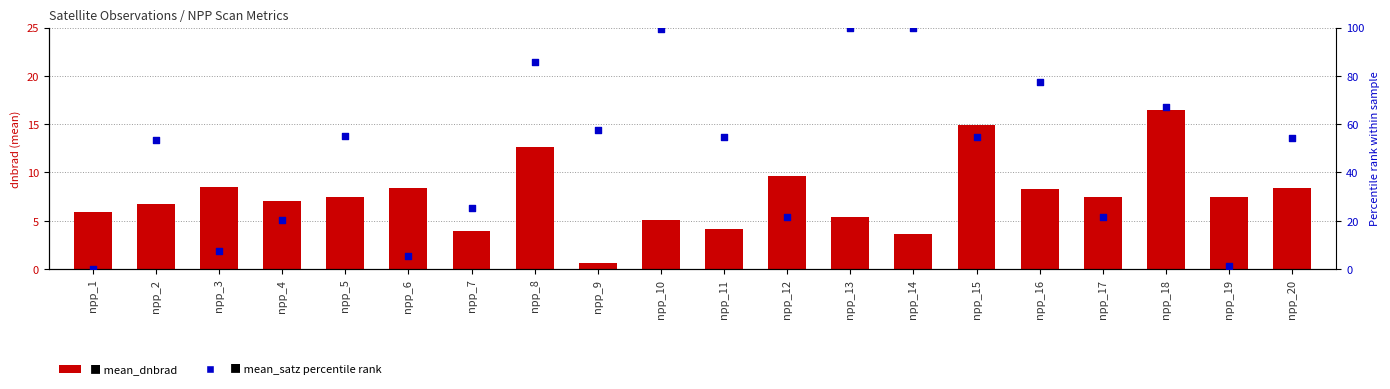

Is the value of mean_dnbrad at npp_3 greater than the value of mean_satz at npp_8?

No